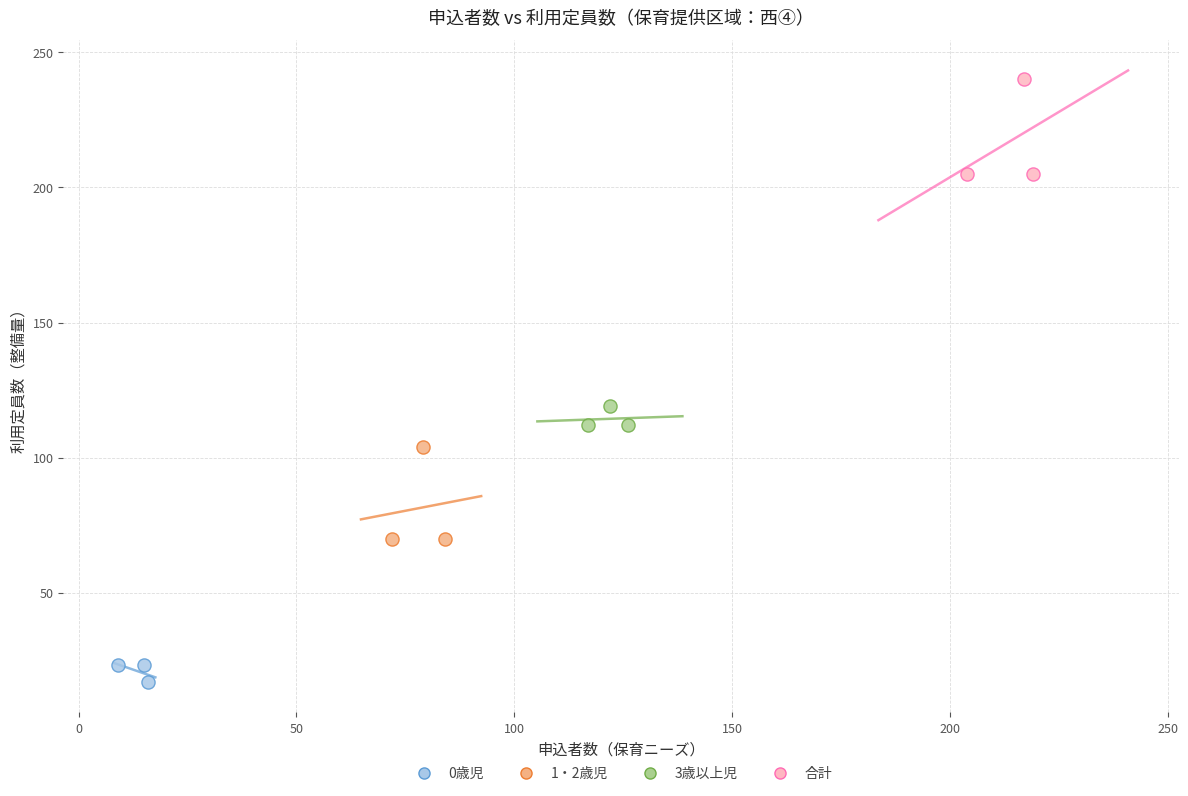

Which series reaches the minimum Y coordinate?

0歳児